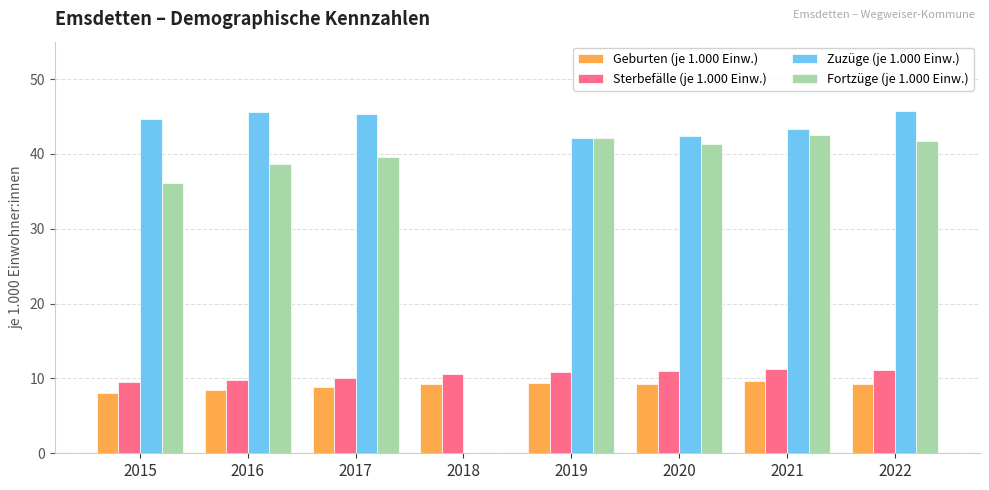

How many distinct data groups are displayed?

4